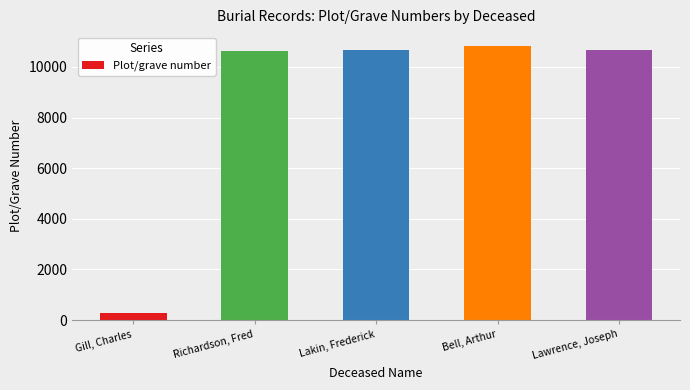

What is the difference between the maximum and minimum values?

10559